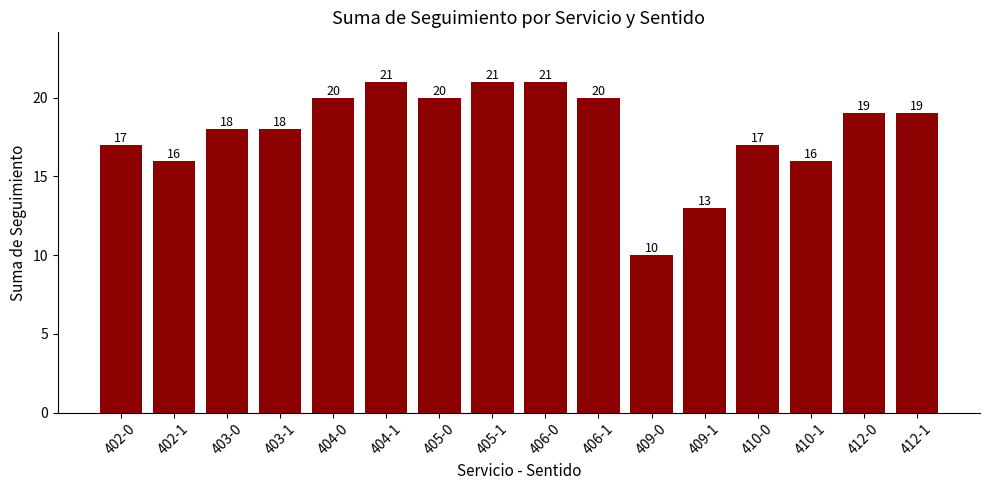

At which category does the chart reach its minimum across all series?

409-0